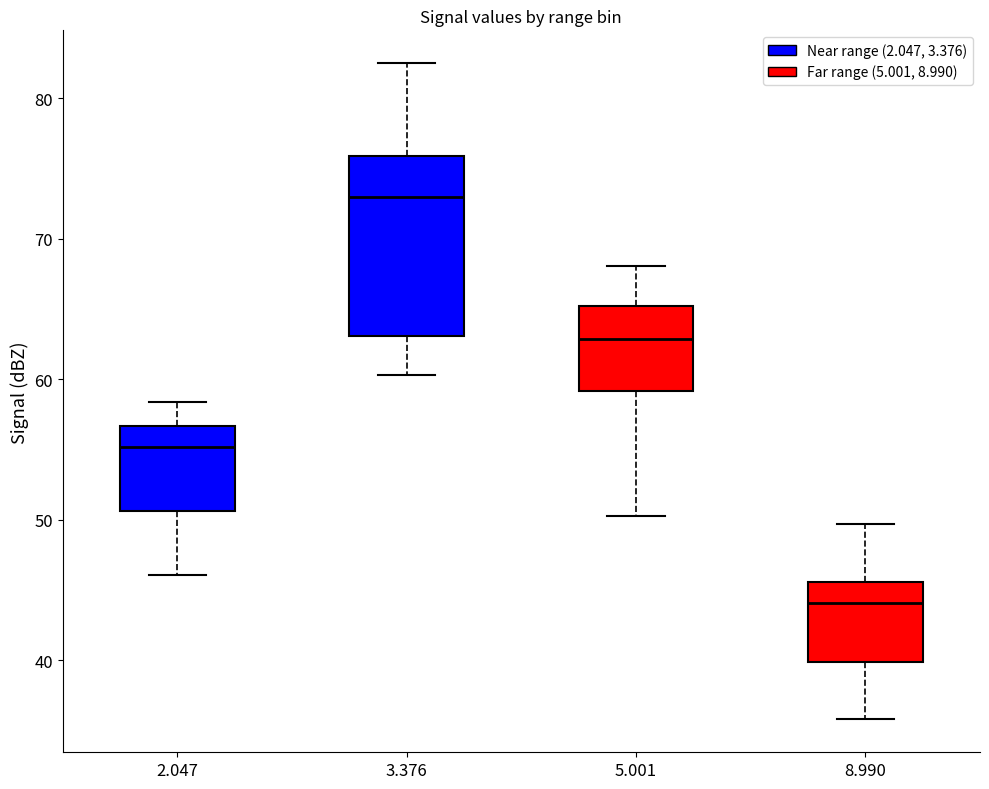

Which box's median line is the lowest?

8.990